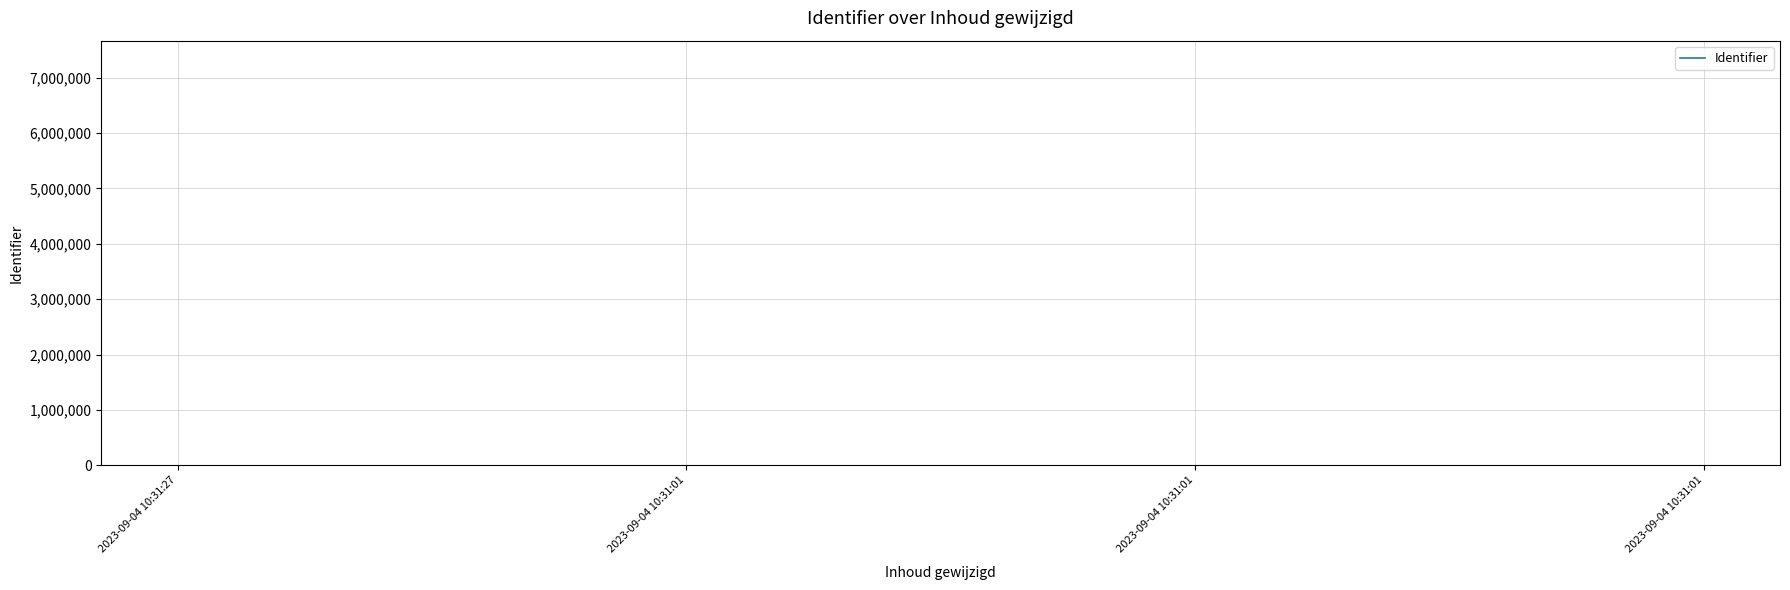

Where is the first local minimum?

2023-09-04 10:31:01